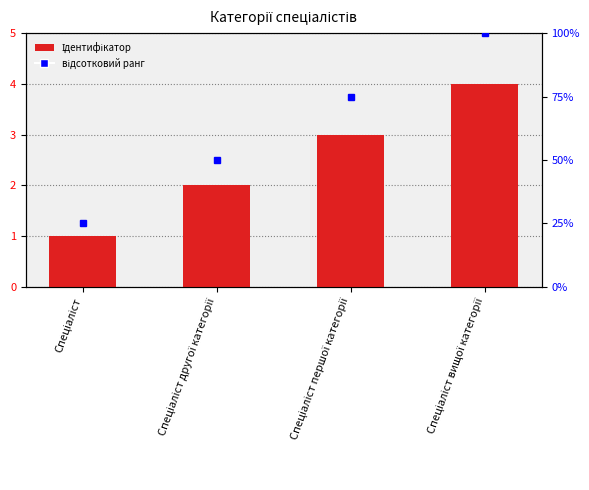

Is it true that the value at Спеціаліст другої категорії is 2?

True